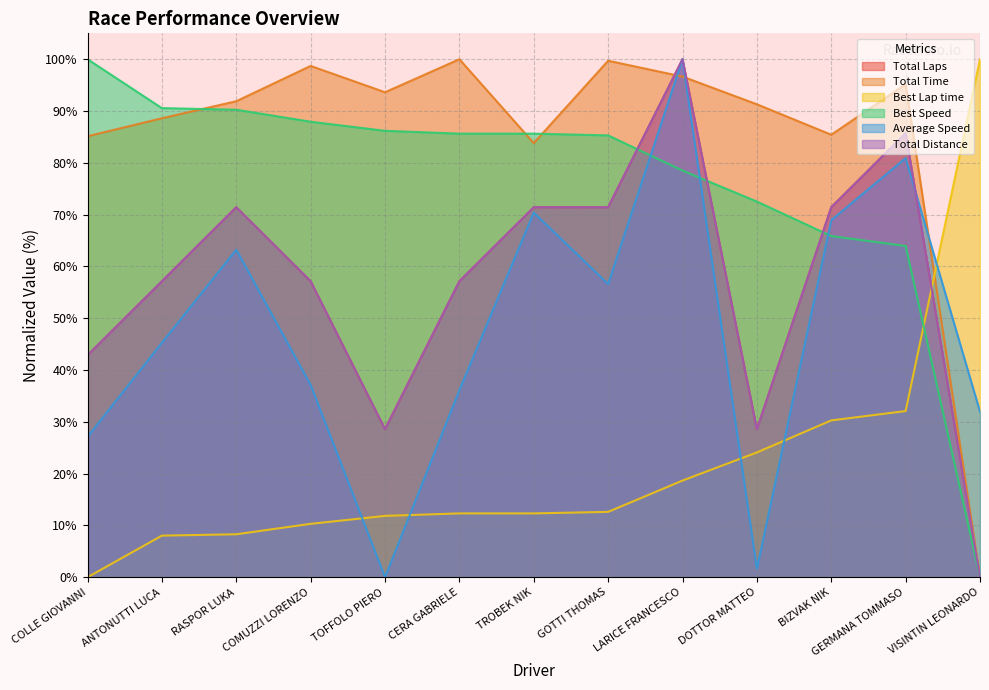

Reading left to right, extract all data points from this chart.

Total Laps: 42.9	57.1	71.4	57.1	28.6	57.1	71.4	71.4	100.0	28.6	71.4	85.7	0.0
Total Time: 85.1	88.6	91.9	98.7	93.6	100.0	83.8	99.7	96.6	91.3	85.4	95.2	0.0
Best Lap time: 0.0	8.0	8.3	10.3	11.8	12.3	12.3	12.6	18.7	24.1	30.3	32.1	100.0
Best Speed: 100.0	90.6	90.3	87.9	86.2	85.6	85.6	85.3	78.5	72.5	65.9	63.9	0.0
Average Speed: 27.1	45.3	63.2	37.1	0.0	36.1	70.4	56.6	100.0	1.6	68.9	80.9	32.0
Total Distance: 42.9	57.1	71.4	57.1	28.6	57.1	71.4	71.4	100.0	28.6	71.4	85.7	0.0